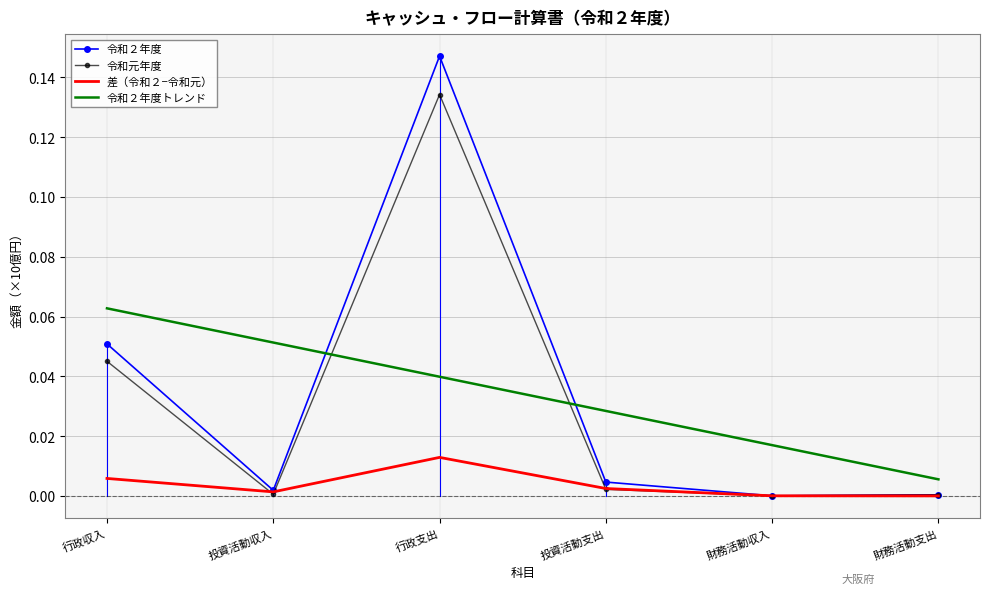

In 差（令和２−令和元）, how many points are lower than both neighbors (excluding endpoints)?

1